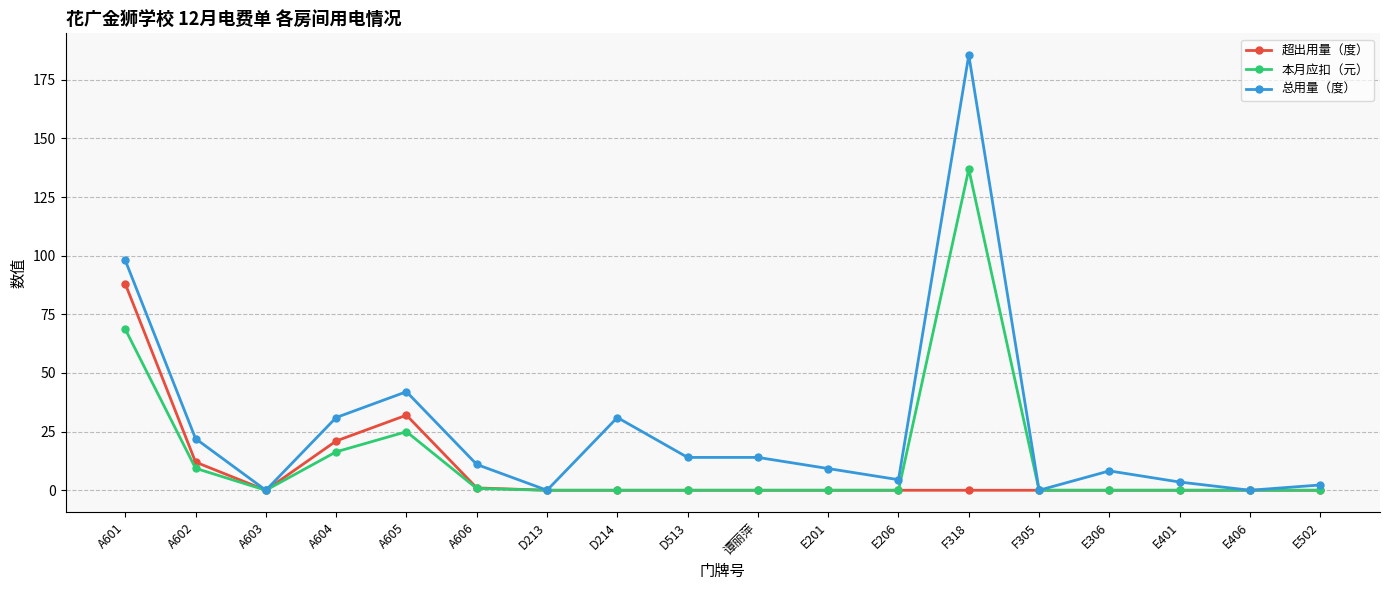

What position from the right is A605?

14